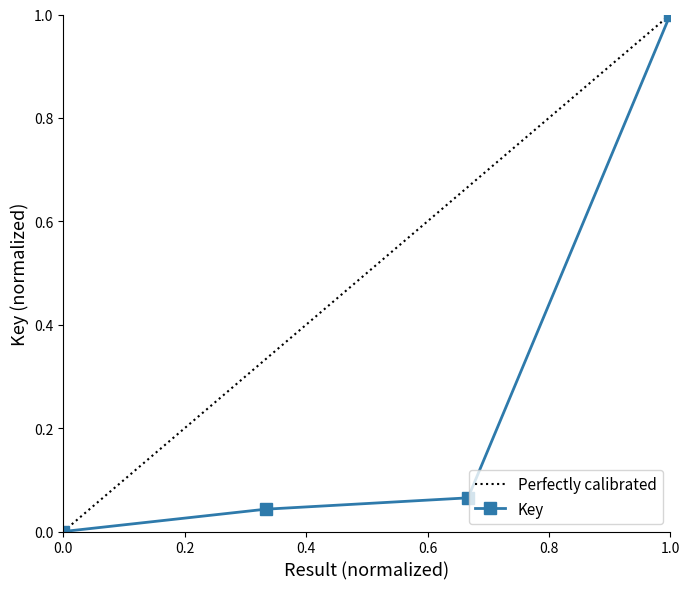

What is the difference between the second highest and minimum values?

0.1